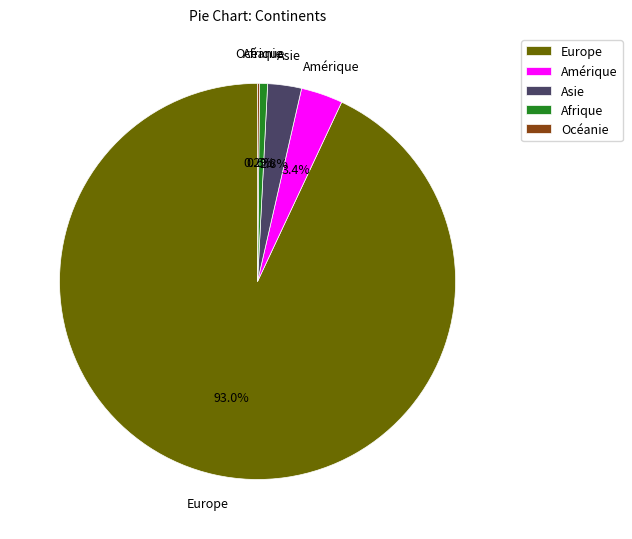

To the nearest percent, what is the difference between the Afrique and Asie slice percentages?

2%